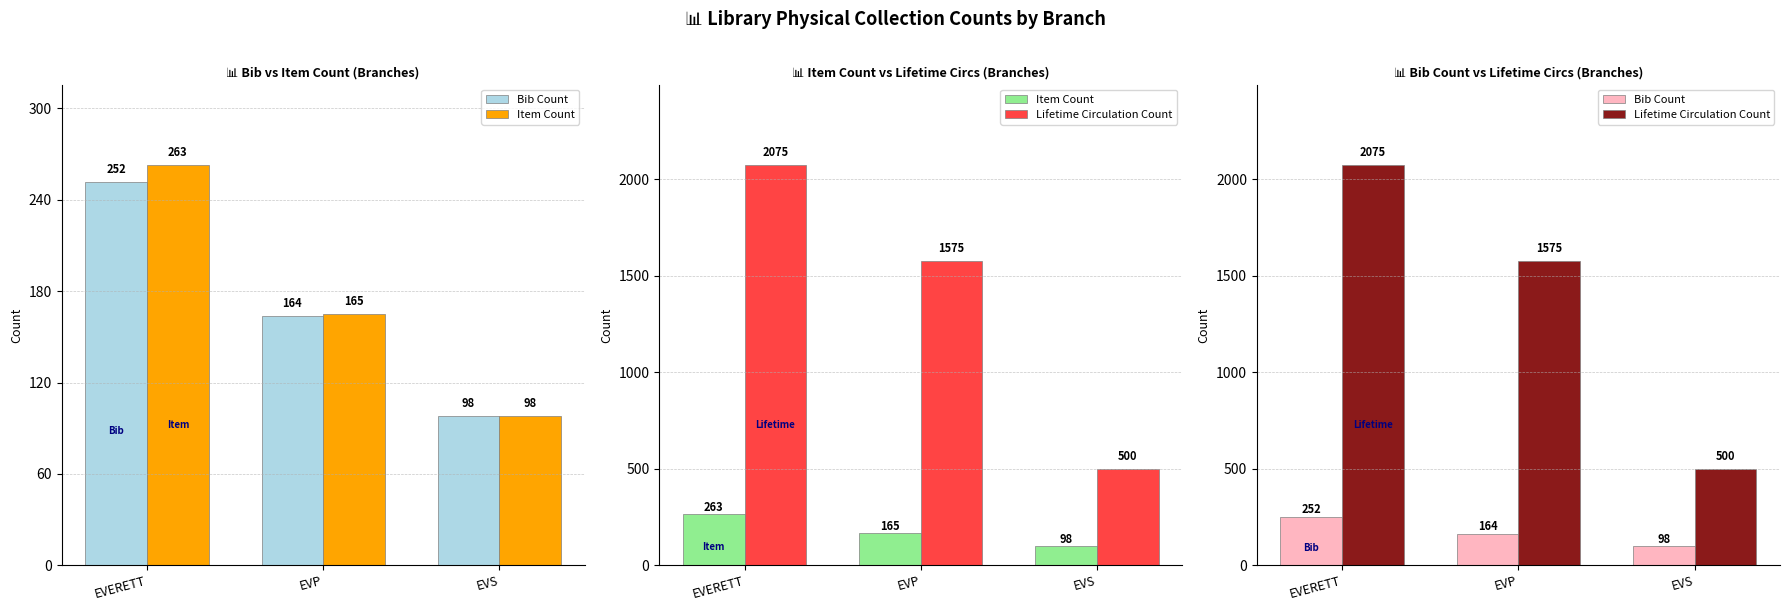

Reading left to right, list all the values displayed in this chart.

Bib Count: 252	164	98
Item Count: 263	165	98
Lifetime Circulation Count: 2075	1575	500